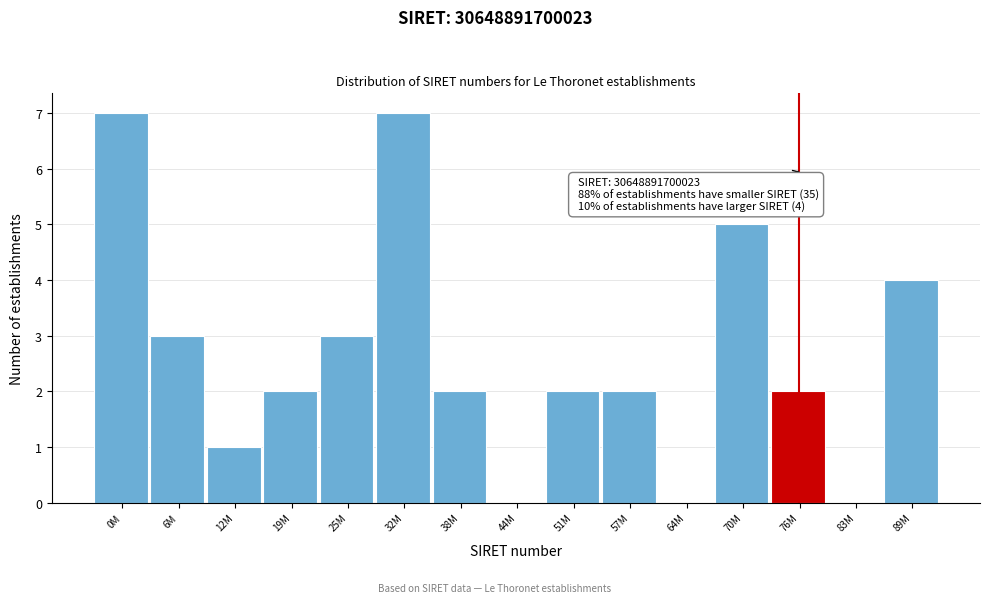

Reading left to right, what are all the values shown in this chart?

0M=7	6M=3	12M=1	19M=2	25M=3	32M=7	38M=2	44M=0	51M=2	57M=2	64M=0	70M=5	76M=2	83M=0	89M=4